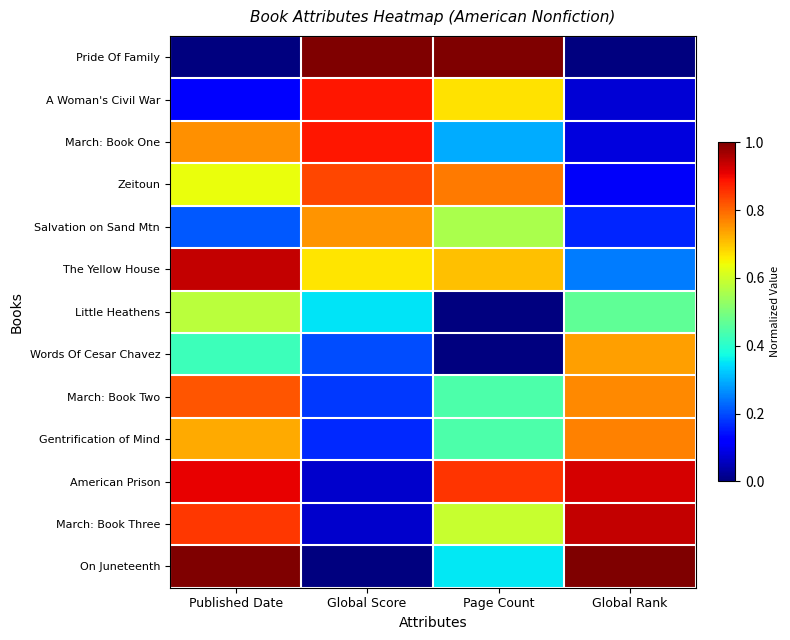

At Page Count, list the series in order from smallest to largest.

Little Heathens, Words Of Cesar Chavez, March: Book One, On Juneteenth, March: Book Two, Gentrification of Mind, Salvation on Sand Mtn, March: Book Three, A Woman's Civil War, The Yellow House, Zeitoun, American Prison, Pride Of Family